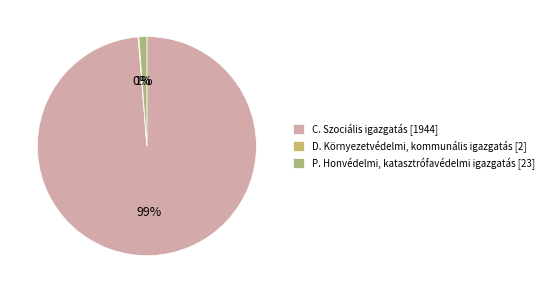

Is C. Szociális igazgatás [1944] the majority of the pie?

Yes